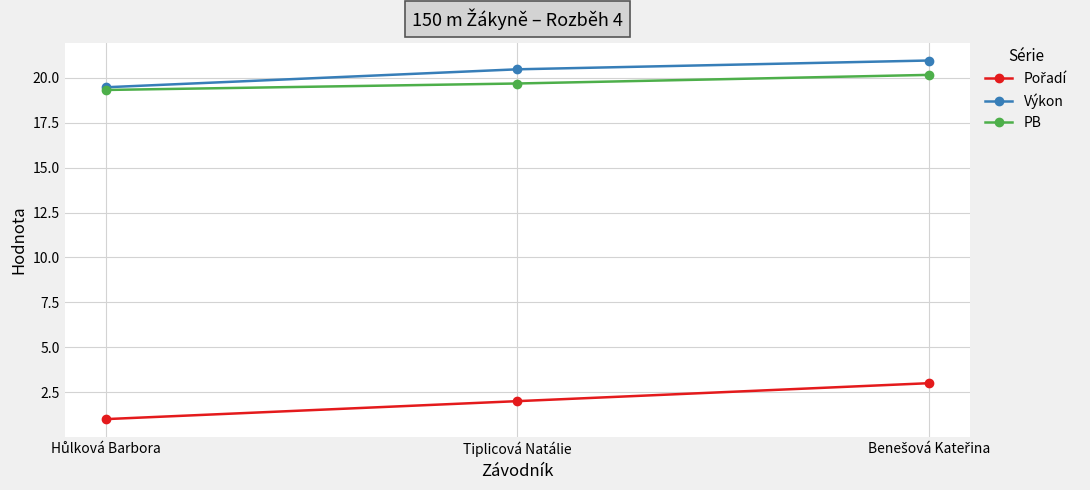

What is the minimum value shown in the chart?

1.0